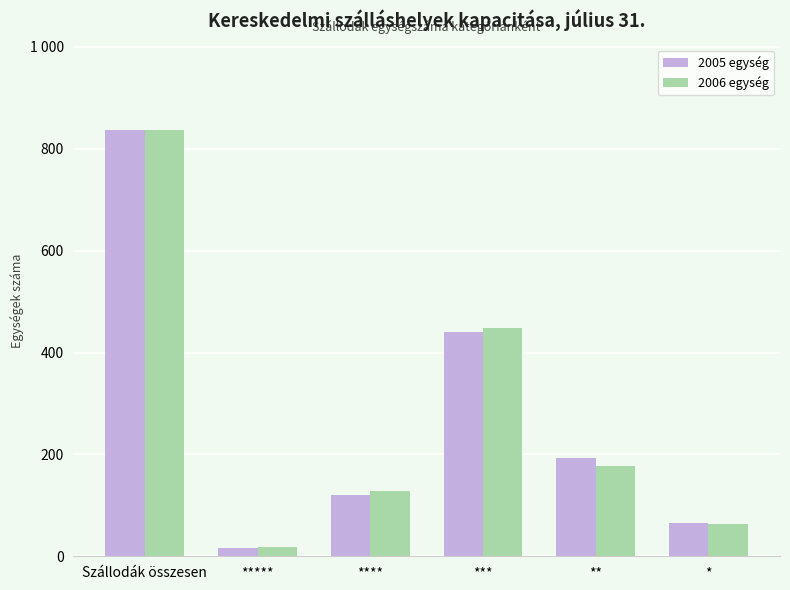

What are all the series names shown in the legend?

2005 egység, 2006 egység